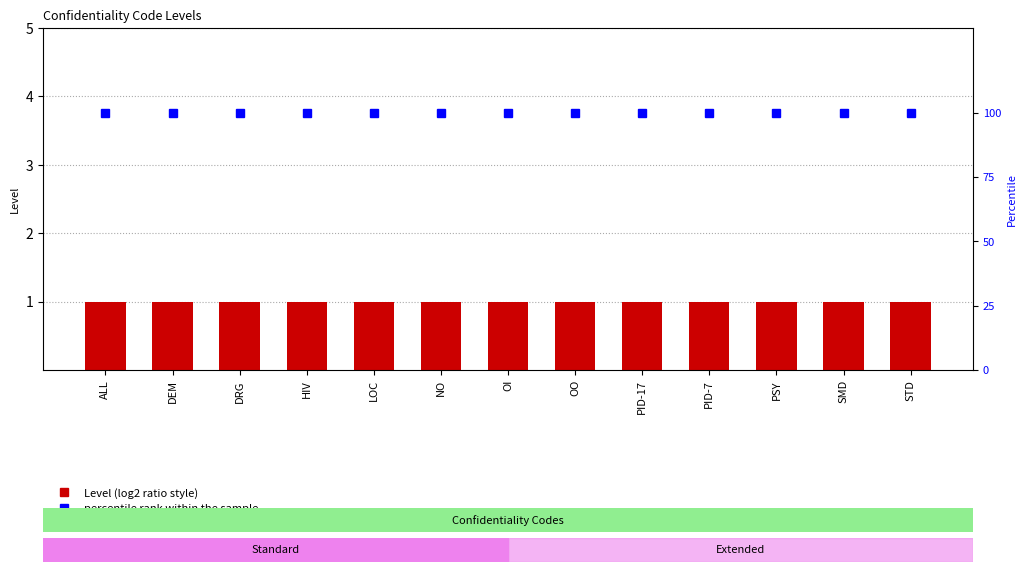

At which category is the sum across all series the highest?

ALL